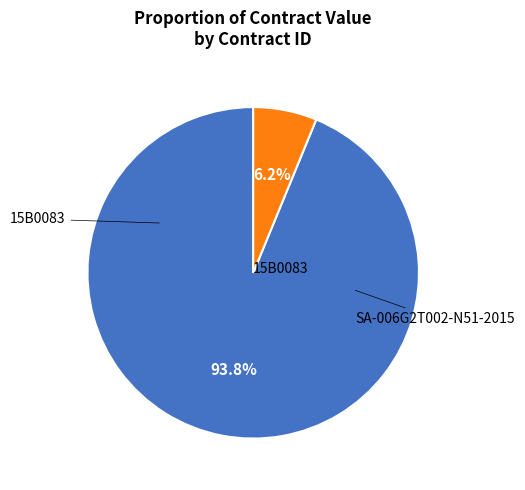

Which slice represents more than half of the pie?

SA-006G2T002-N51-2015